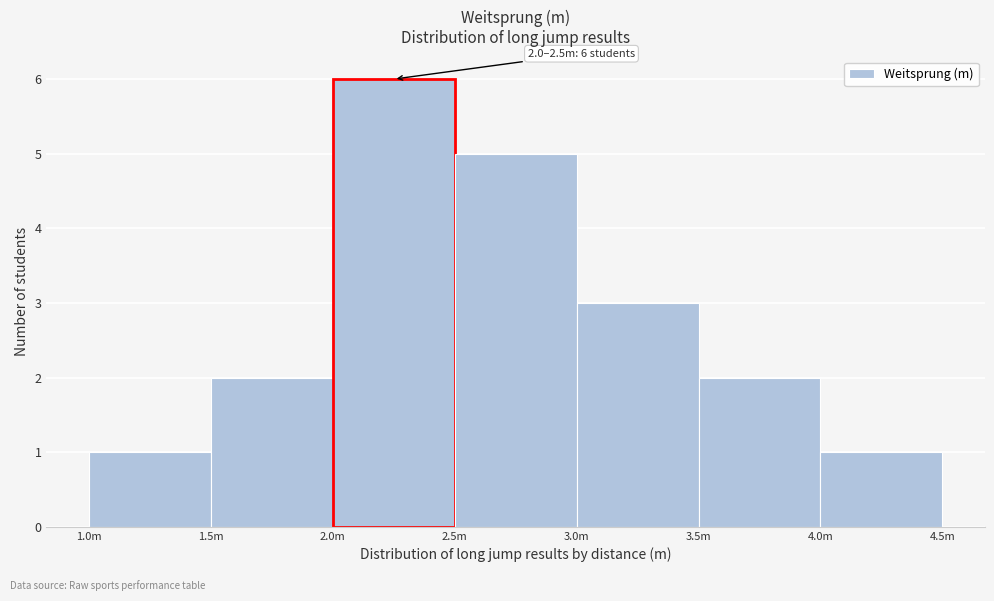

Reading left to right, extract all data points from this chart.

1.0m=1	1.5m=2	2.0m=6	2.5m=5	3.0m=3	3.5m=2	4.0m=1